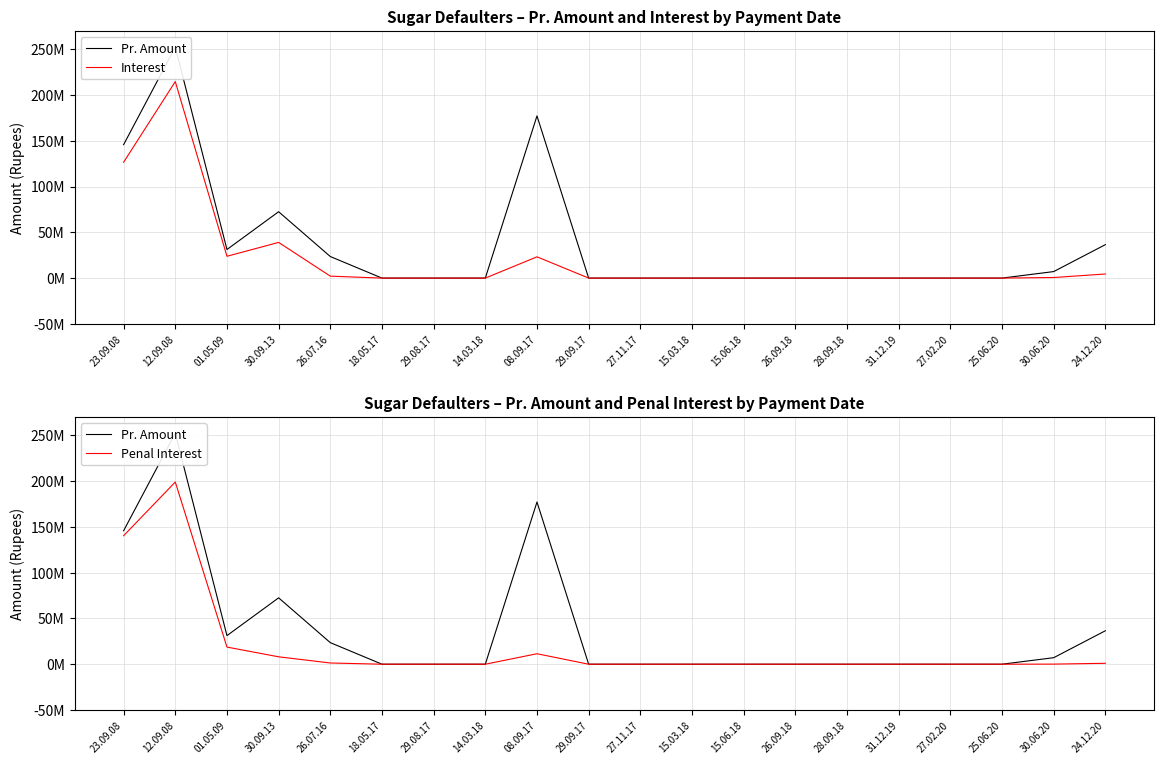

What is the highest value of the Pr. Amount series?

252257832.0